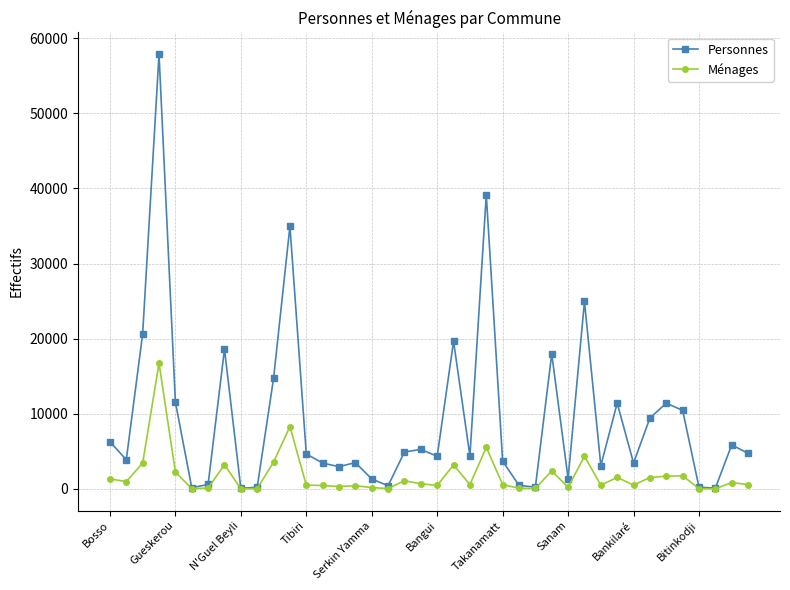

List the series in order of their peak value, lowest first.

Ménages, Personnes